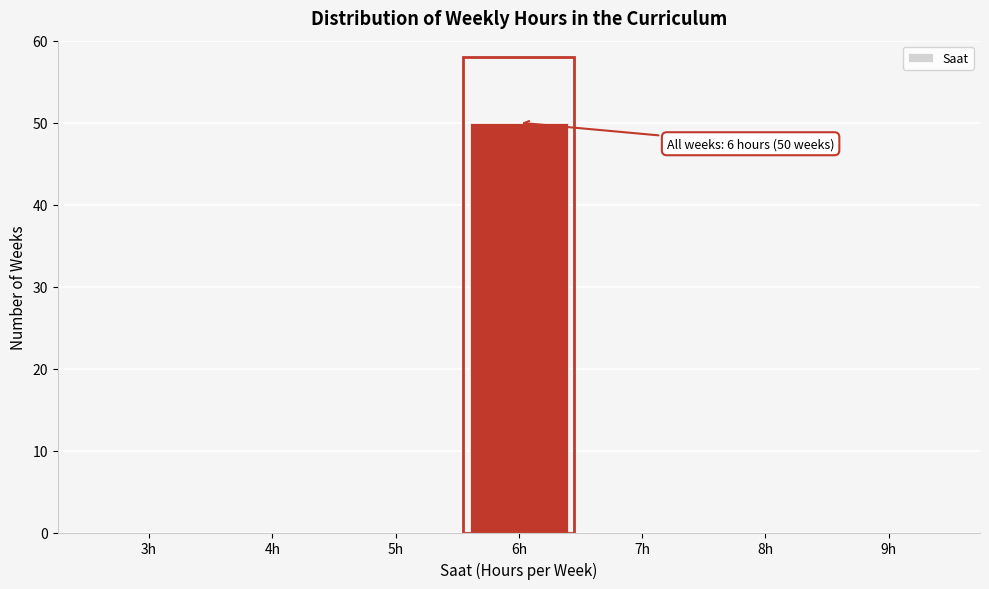

Reading left to right, what are all the values shown in this chart?

3h=0	4h=0	5h=0	6h=50	7h=0	8h=0	9h=0